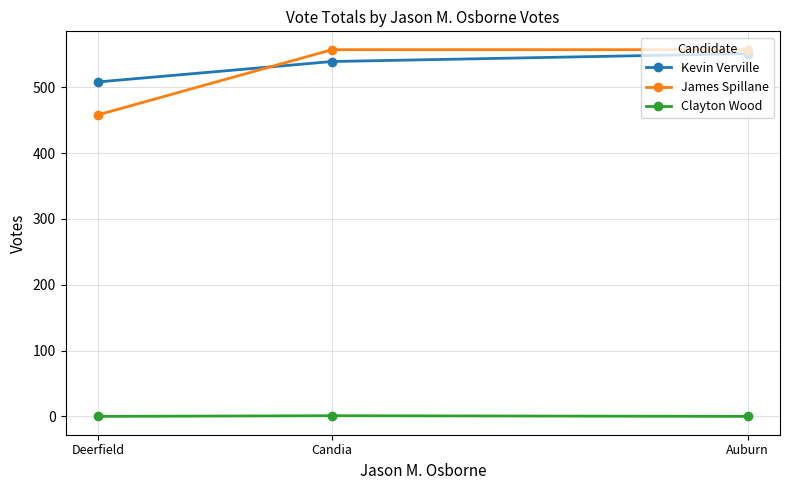

How many Kevin Verville values are between 508 and 551?

3